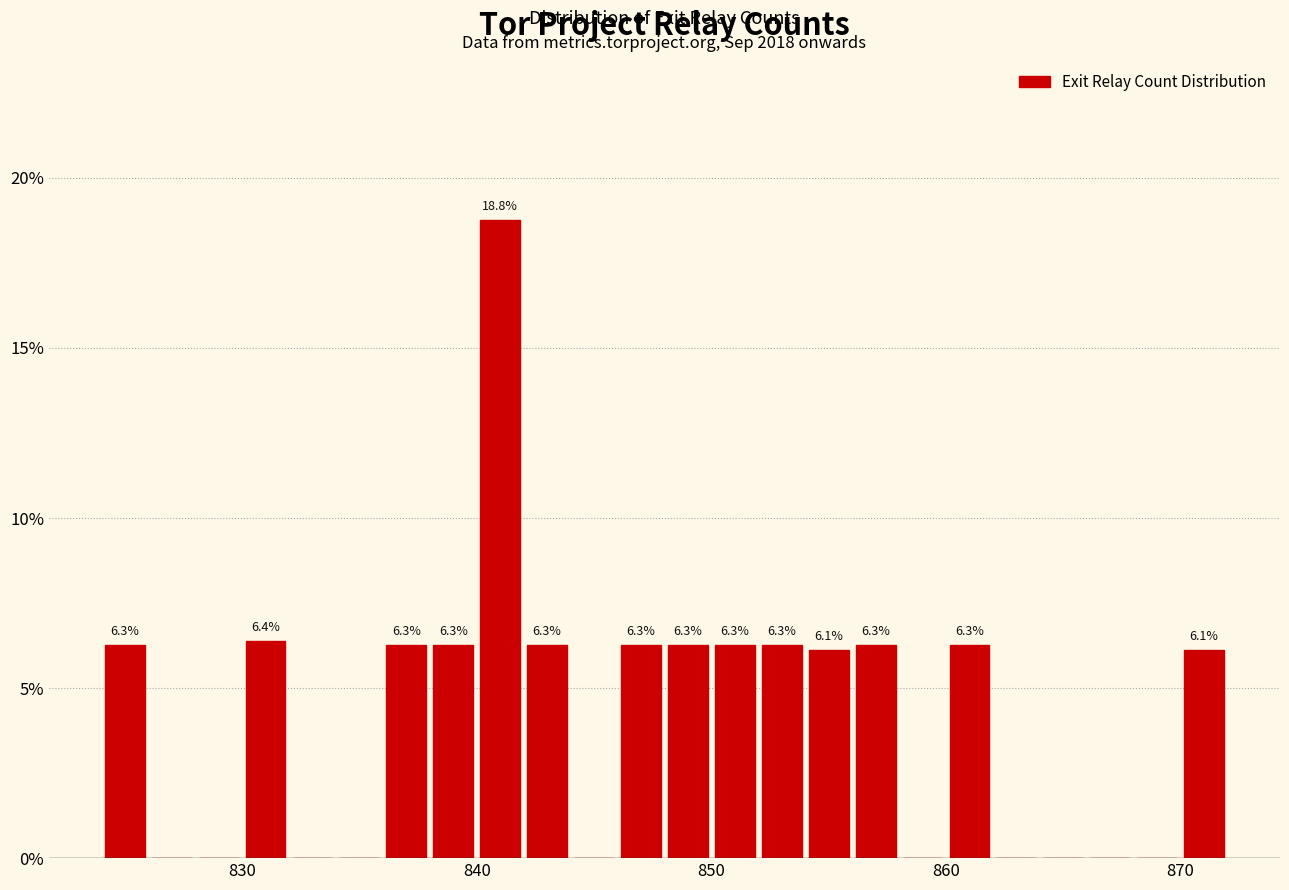

Read against the x-axis, roughly where is the centre of the tallest bar?

841